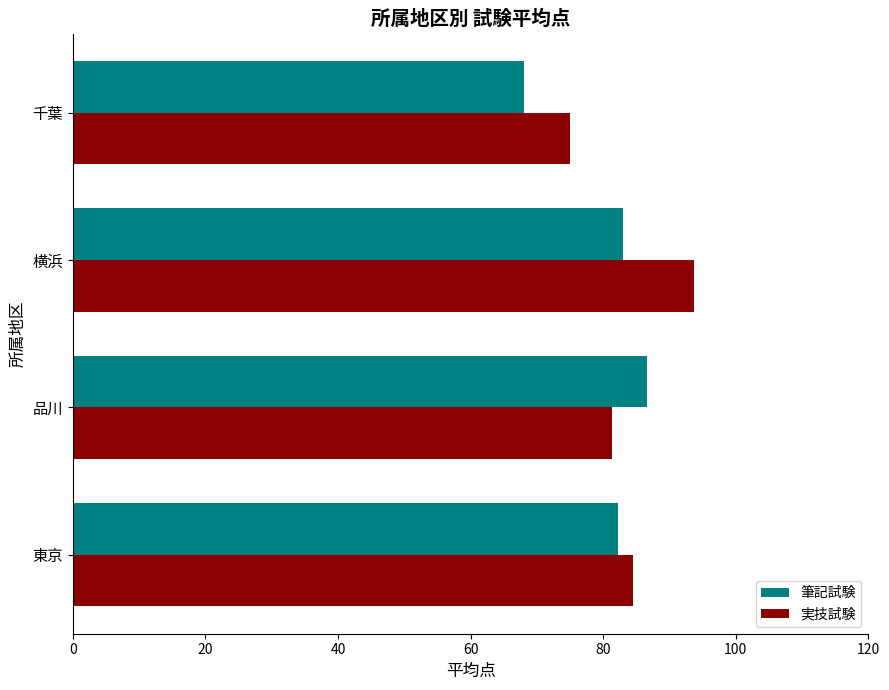

At how many categories does at least one series exceed 71?

4